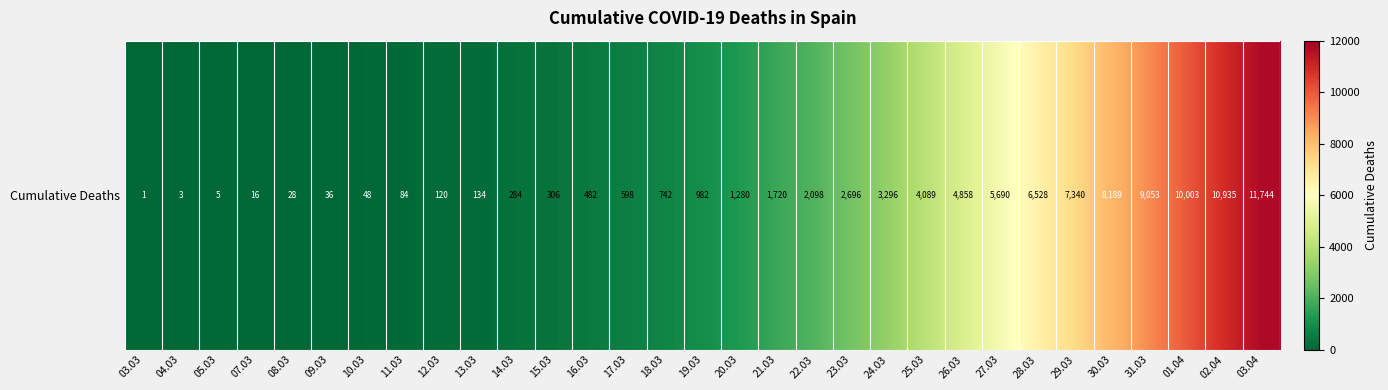

What is the greatest value displayed?

11744